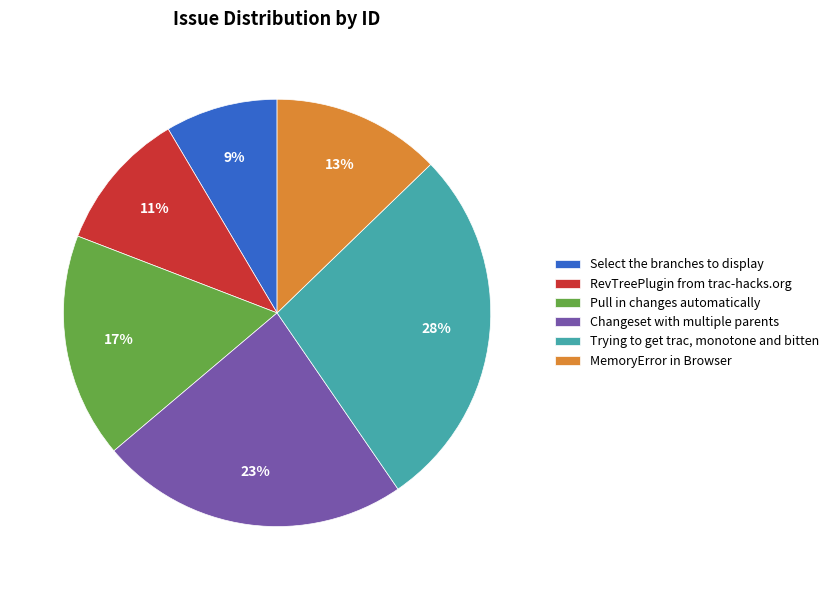

Between Select the branches to display and Pull in changes automatically, which is larger?

Pull in changes automatically